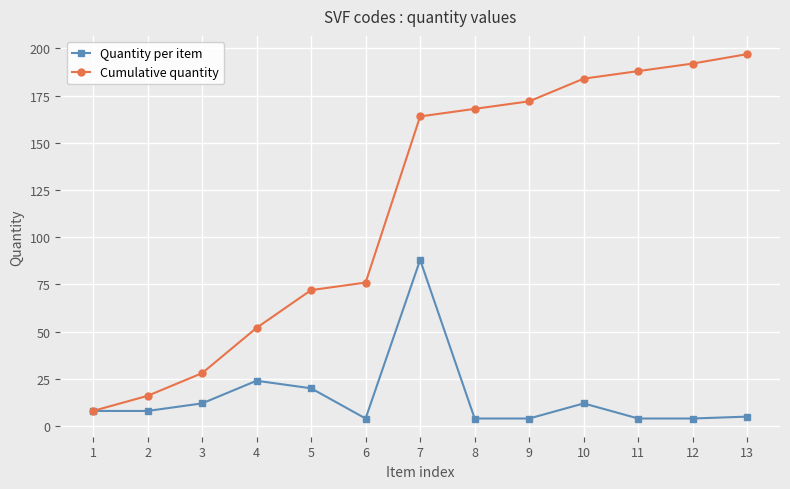

The value of Cumulative quantity at 6 is 76. True or false?

True